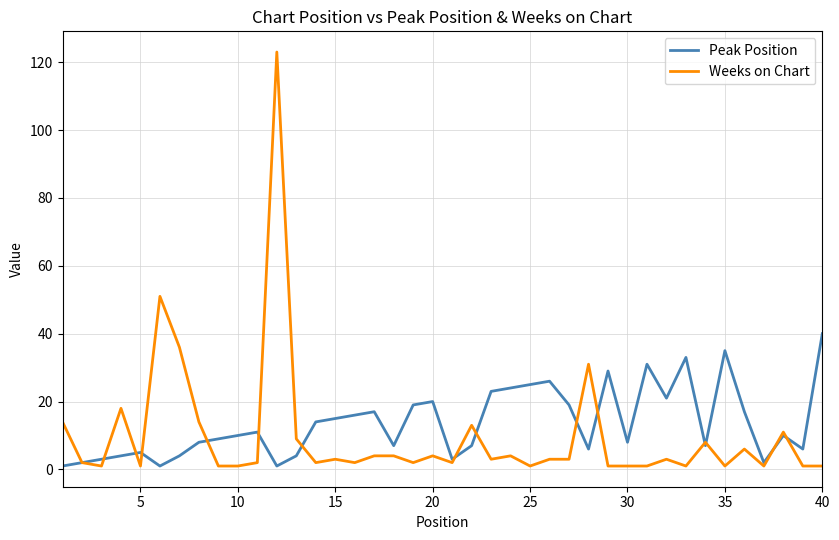

List the series in order of their peak value, lowest first.

Peak Position, Weeks on Chart